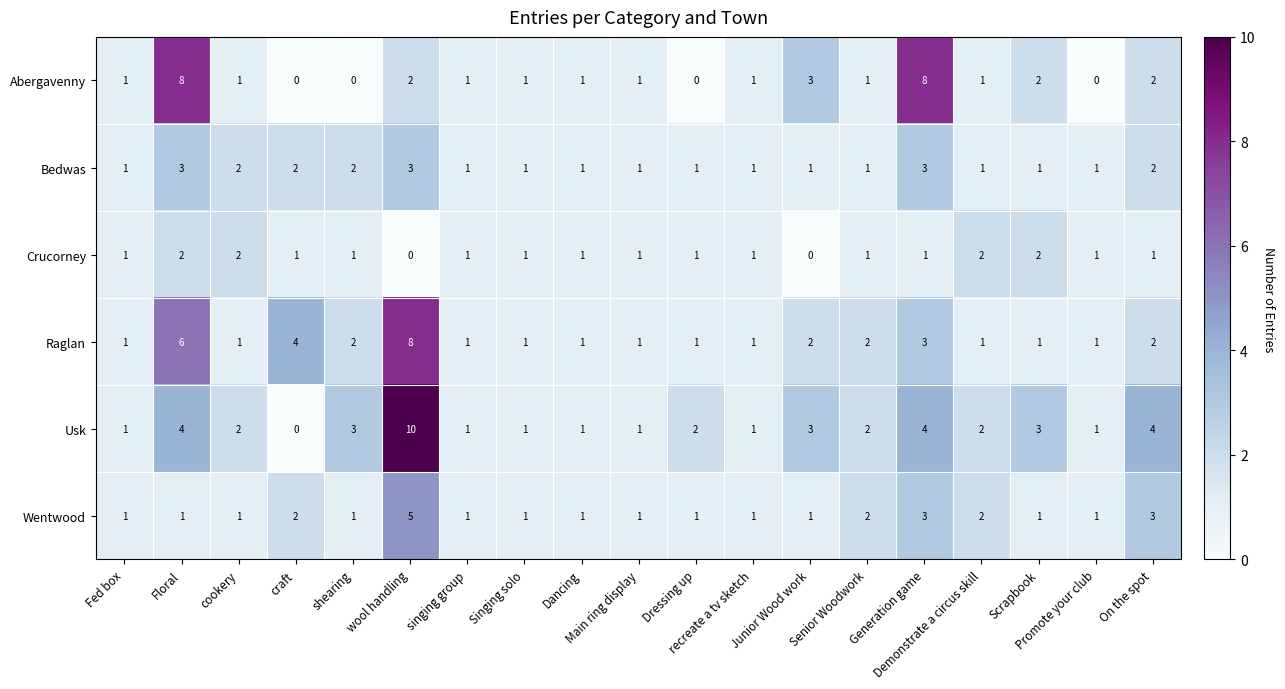

What is the maximum value for Wentwood?

5